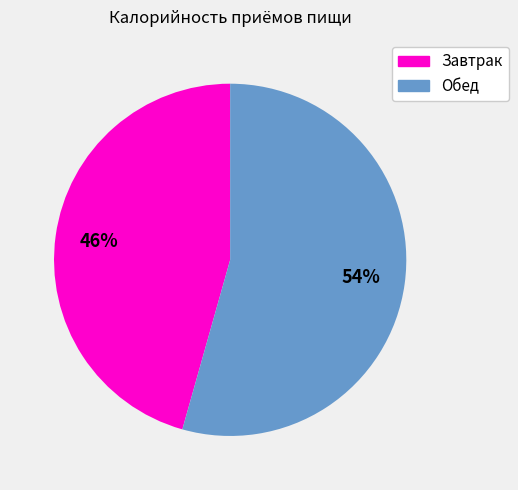

To the nearest percent, what is the average slice percentage?

50%